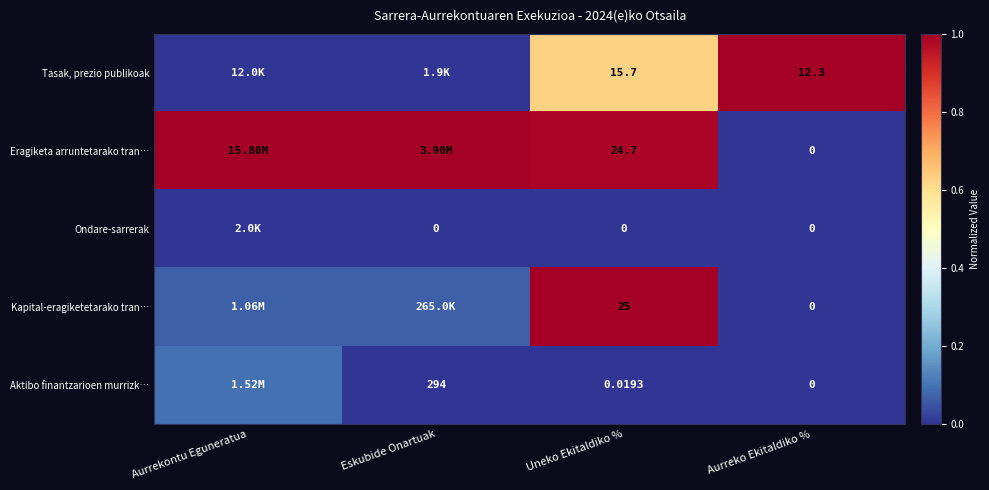

Rank the series at Uneko Ekitaldiko % from lowest to highest value.

Ondare-sarrerak, Aktibo finantzarioen murrizk…, Tasak, prezio publikoak, Eragiketa arruntetarako tran…, Kapital-eragiketetarako tran…